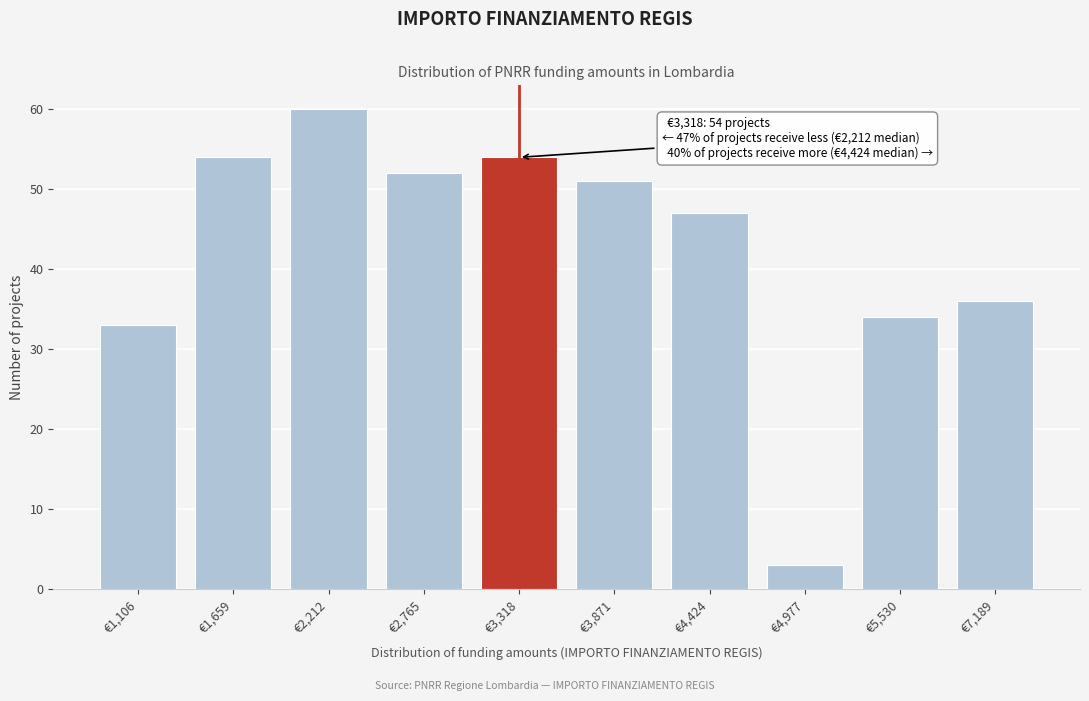

Reading left to right, transcribe all the data shown in this chart.

€1,106=33	€1,659=54	€2,212=60	€2,765=52	€3,318=54	€3,871=51	€4,424=47	€4,977=3	€5,530=34	€7,189=36